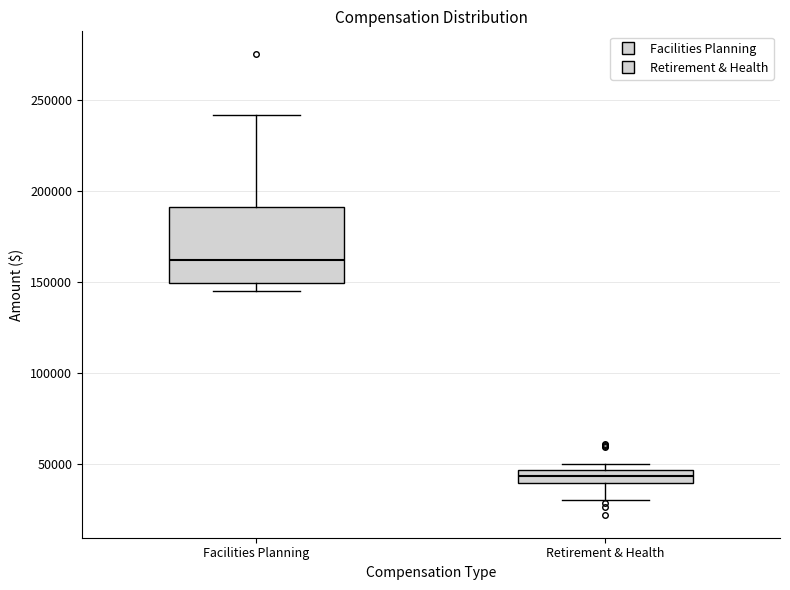

Which box's median line is the highest?

Facilities Planning